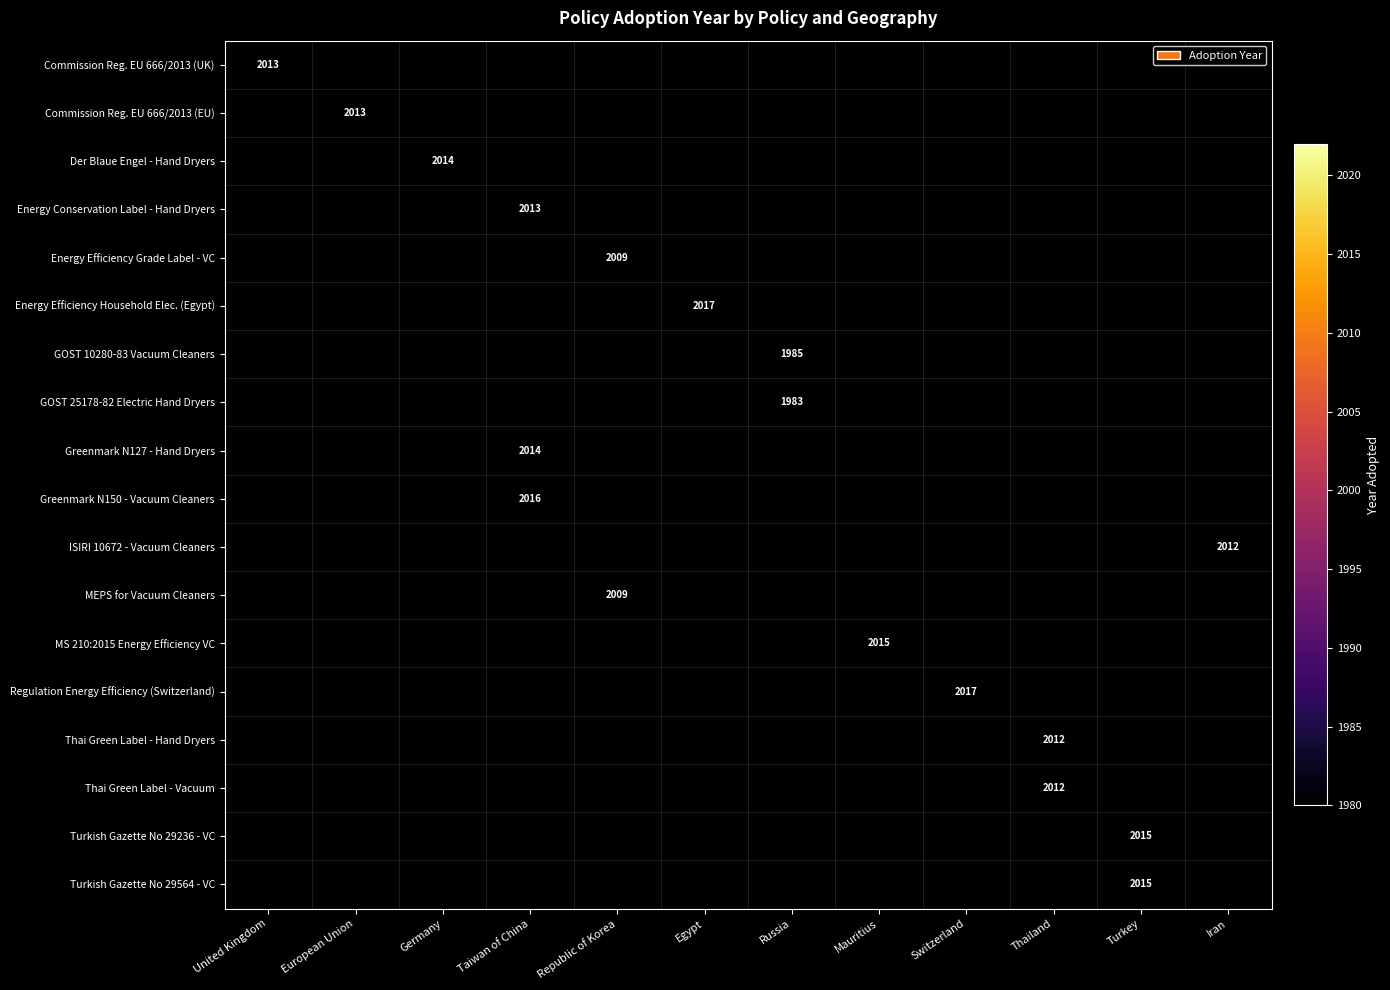

True or false: Energy Conservation Label - Hand Dryers has a value of 2013 at Taiwan of China.

True